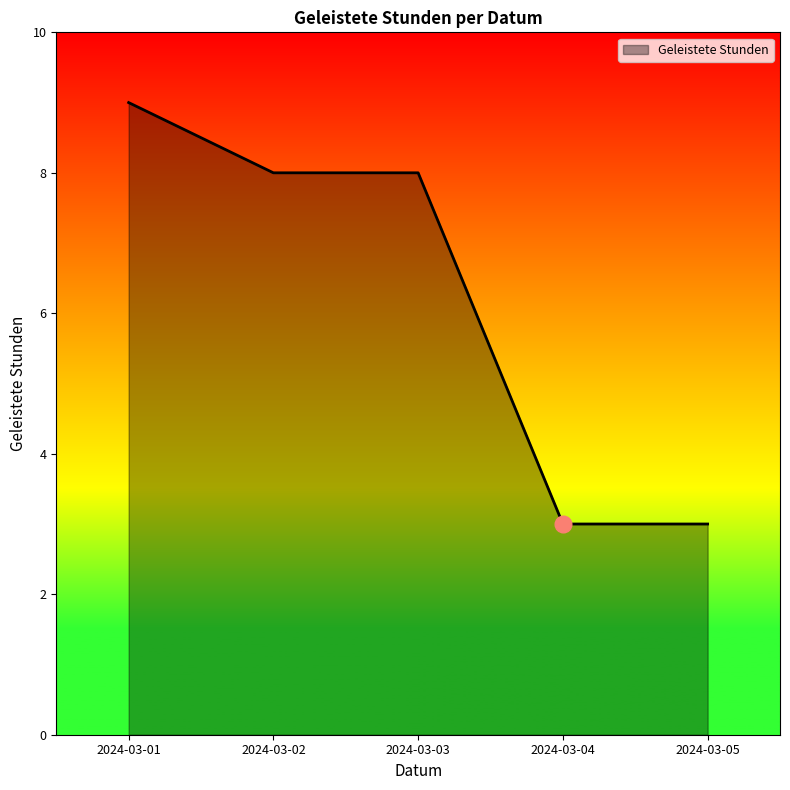

What is the maximum value shown in the chart?

9